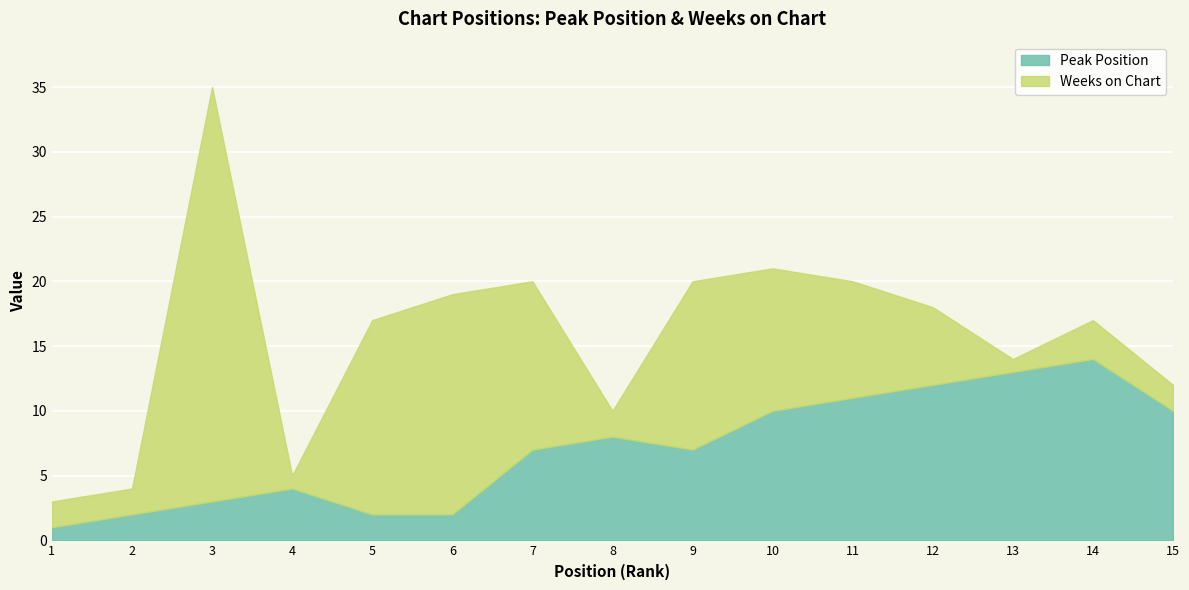

Which category has the highest value across all series?

3